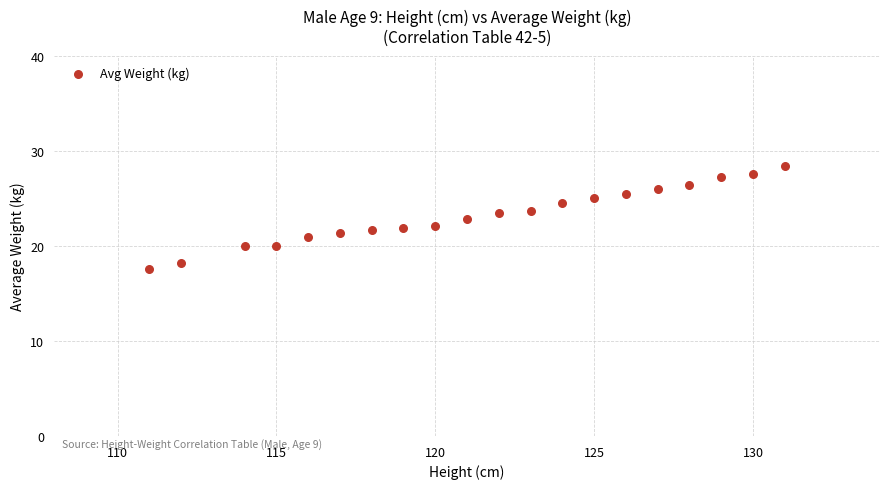

What is the range of X values (max minus min)?

20.0